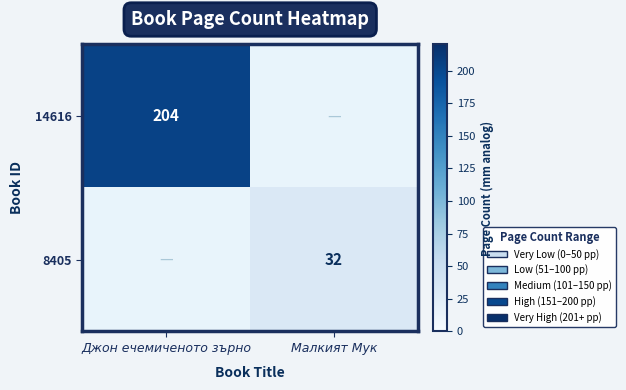

The 8405 series shows 45 at Малкият Мук. True or false?

False